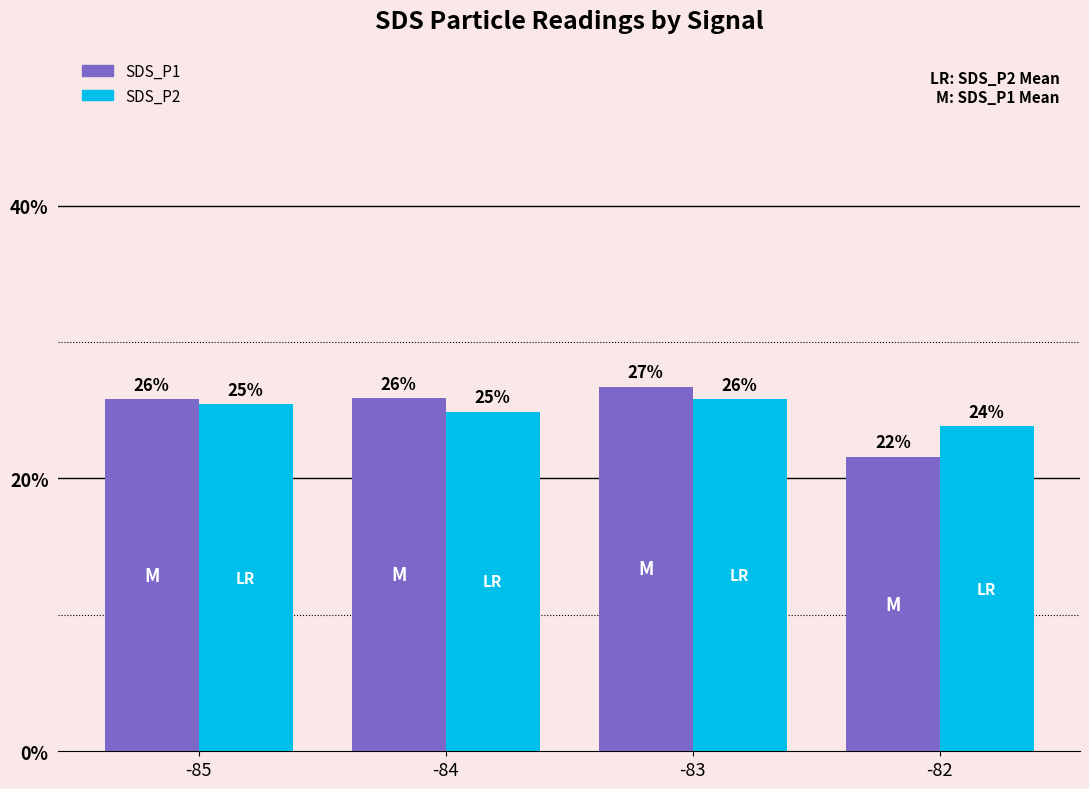

What are all the series names shown in the legend?

SDS_P1, SDS_P2